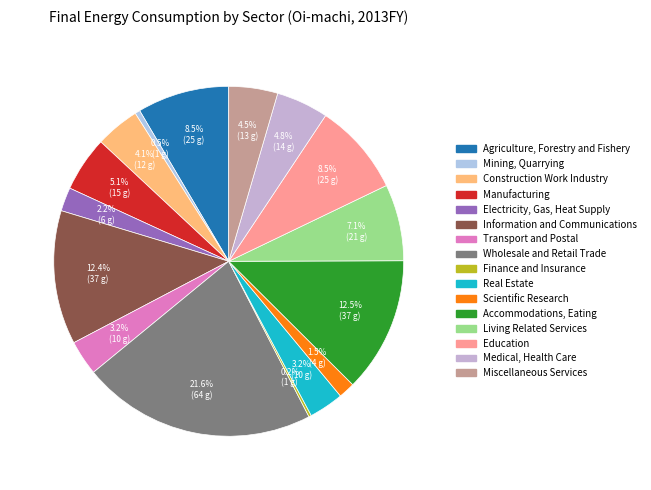

Which slice is the smallest?

Finance and Insurance